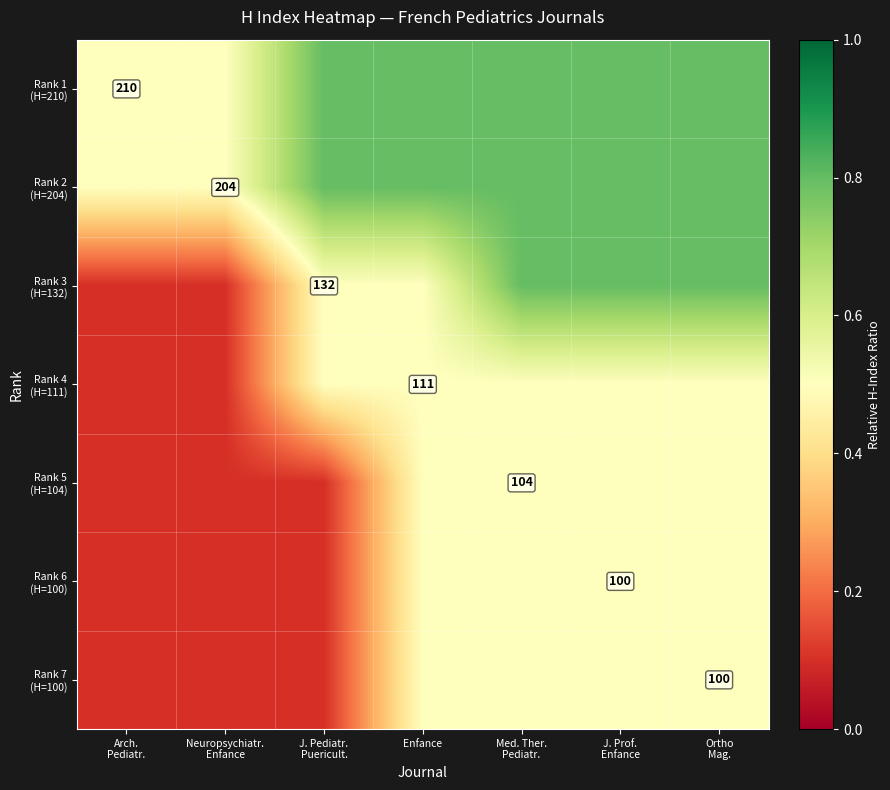

True or false: Rank 4 (H=111) has a value of 0.3 at J. Prof. Enfance.

False